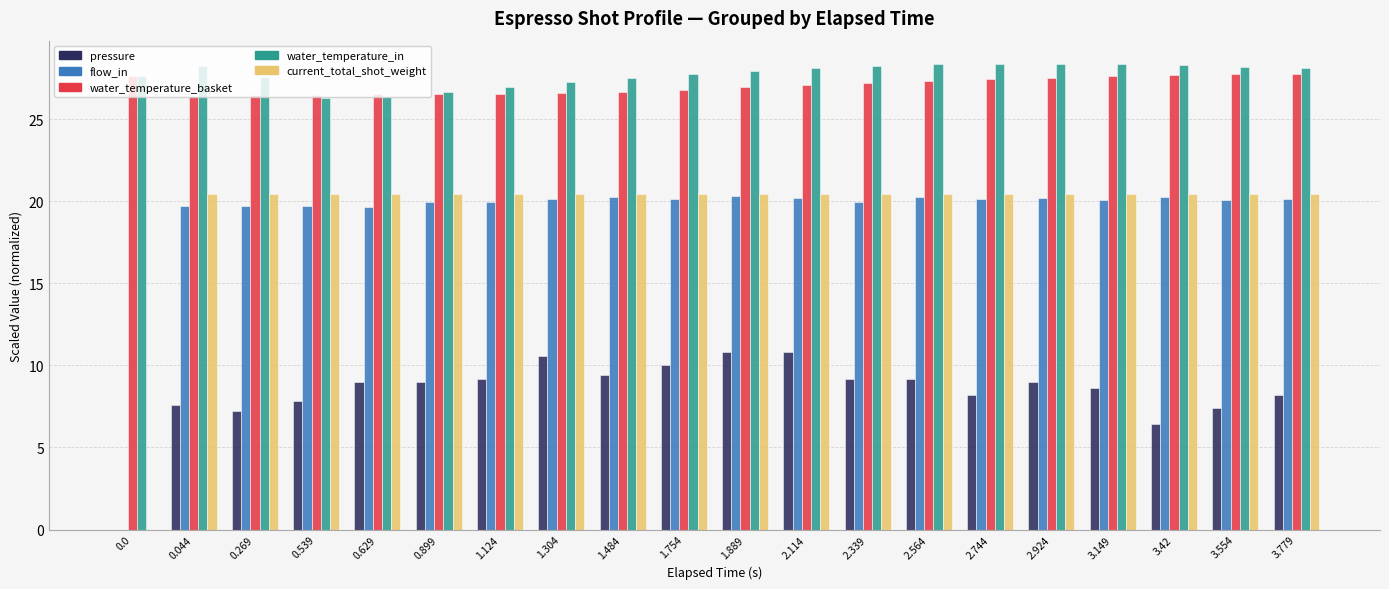

The pressure series shows 7.2 at 0.269. True or false?

True